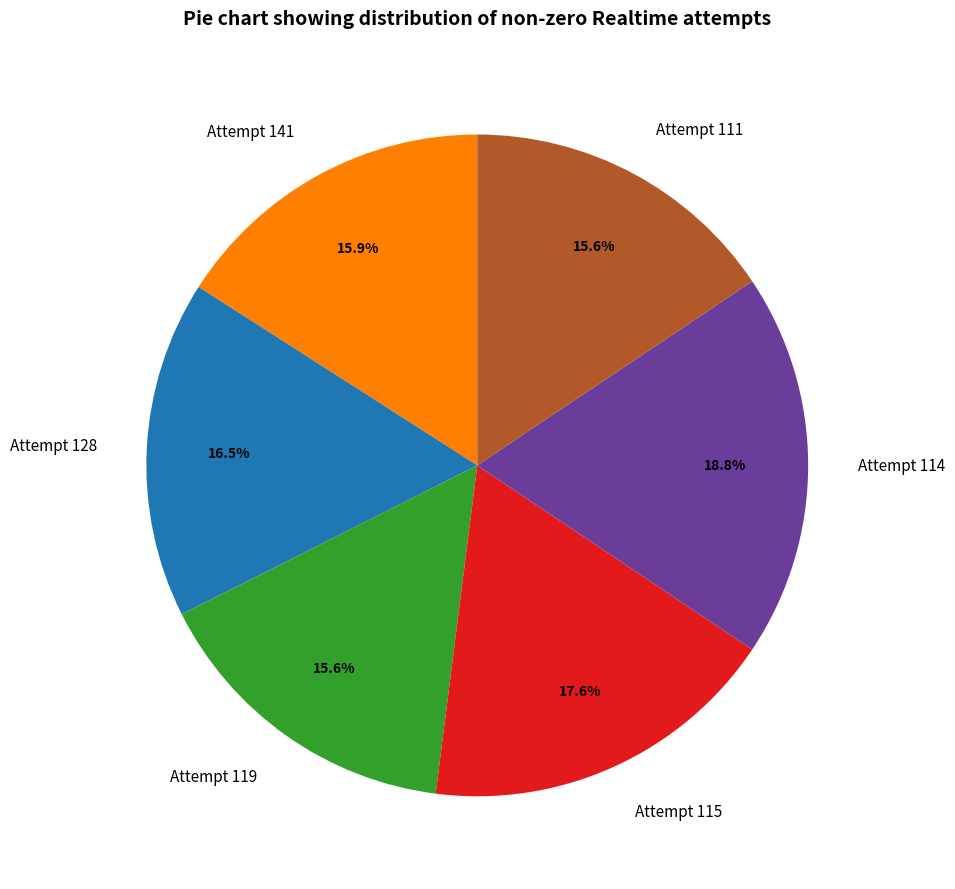

What percentage is NOT represented by Attempt 114?

81.2%